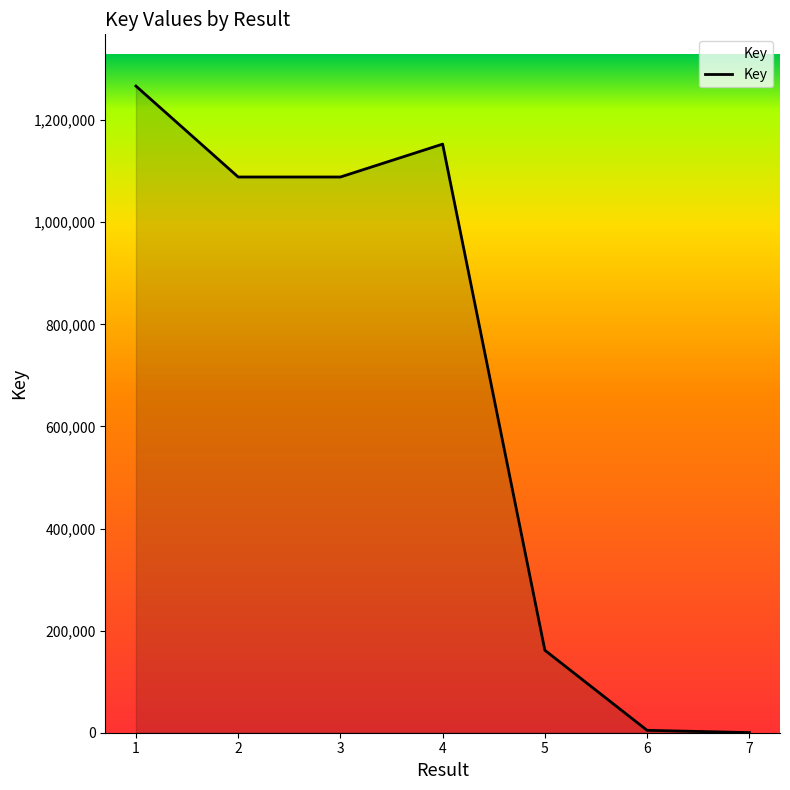

Is it true that the value at 3 is 1088598?

True